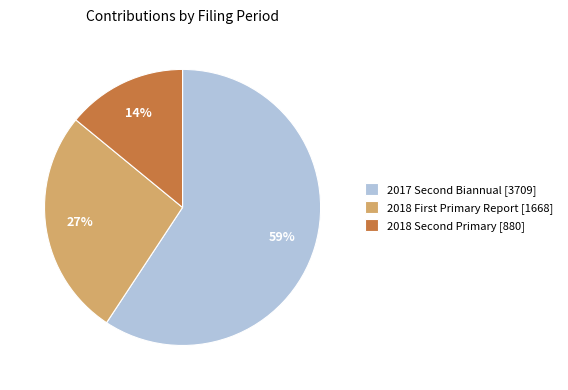

To the nearest percent, what is the average slice percentage?

33%